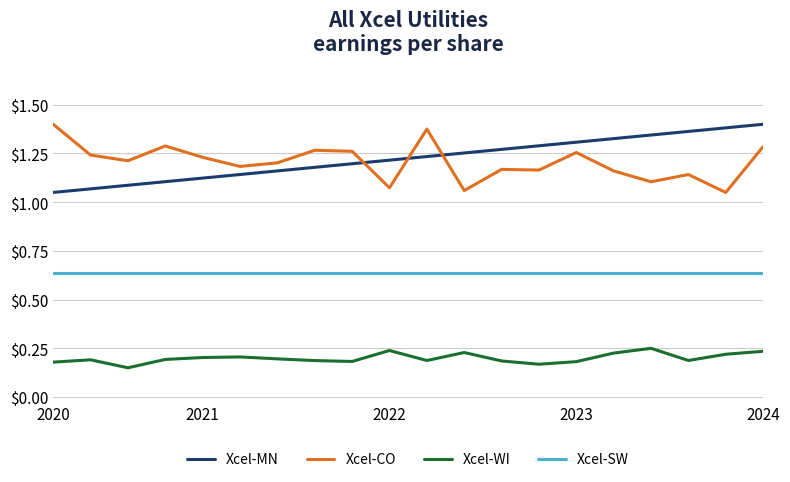

How many intersections are there between Xcel-CO and Xcel-MN?

3